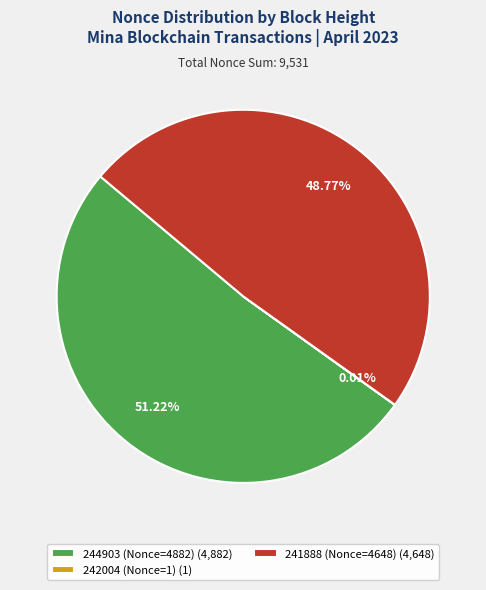

To the nearest percent, what is the difference between the largest and smallest slice percentages?

51%